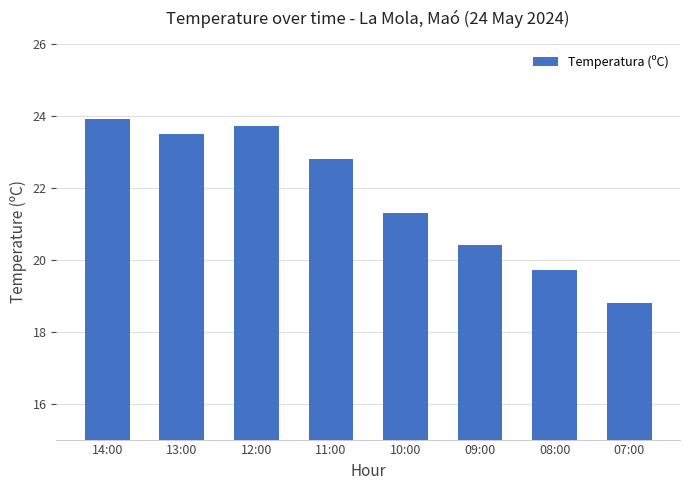

Rank the categories by value from lowest to highest.

07:00, 08:00, 09:00, 10:00, 11:00, 13:00, 12:00, 14:00